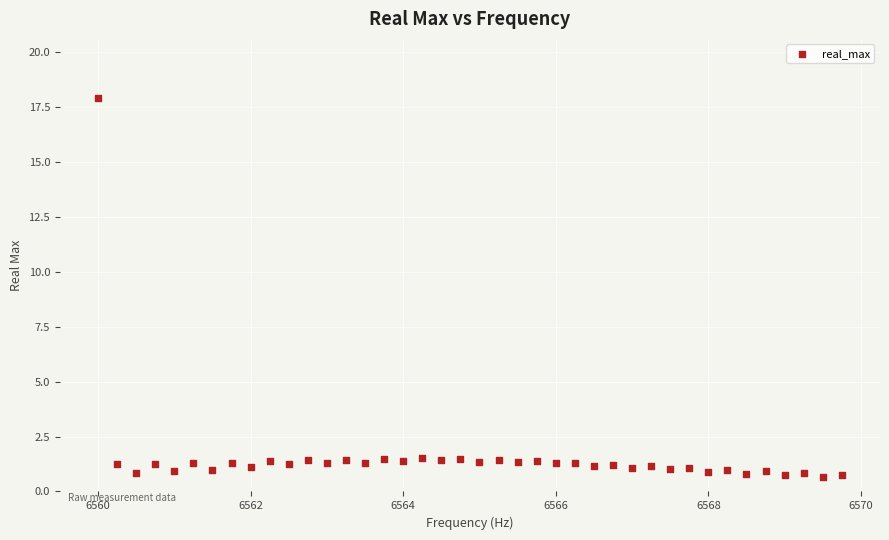

What is the range of Y values (max minus min)?

17.3